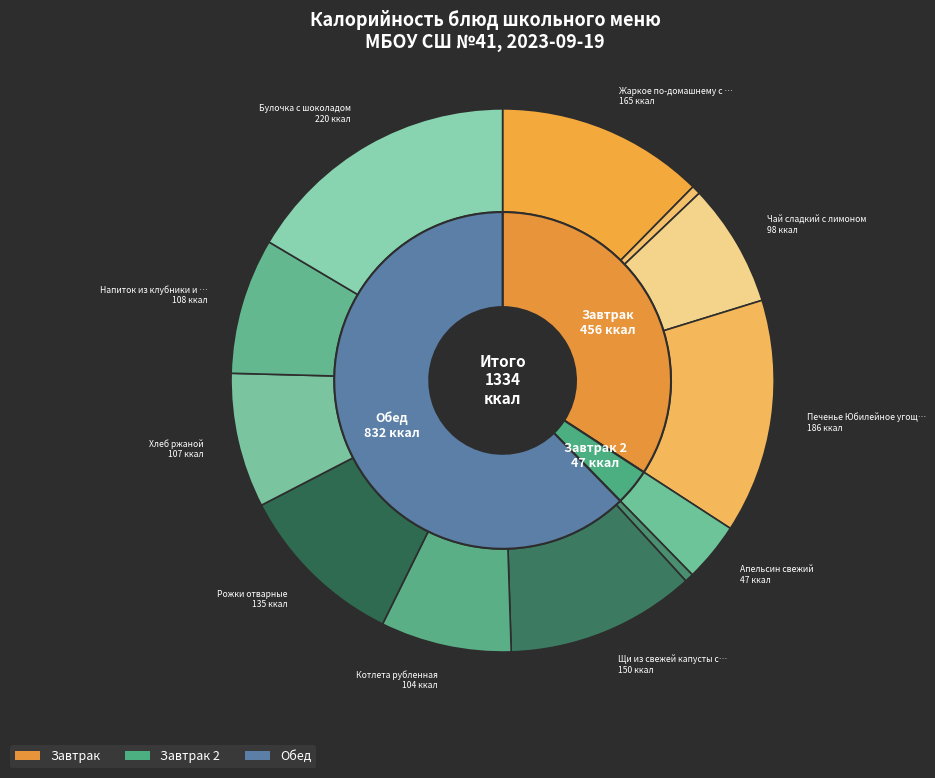

What percentage is the Огурец свежий slice, to the nearest percent?

1%